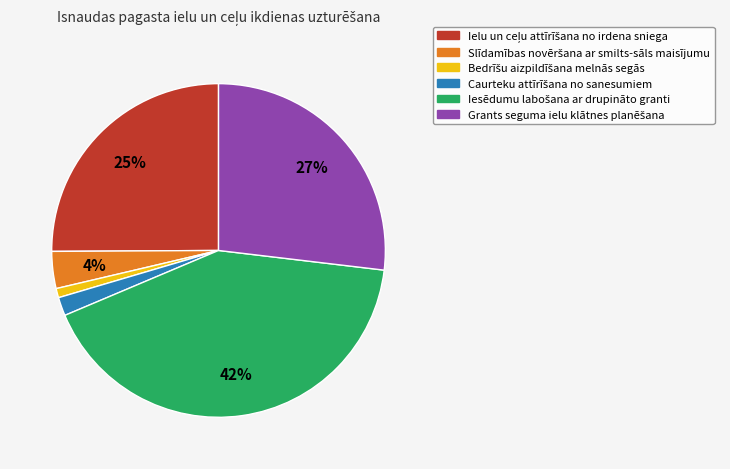

To the nearest percent, what is the average slice percentage?

17%